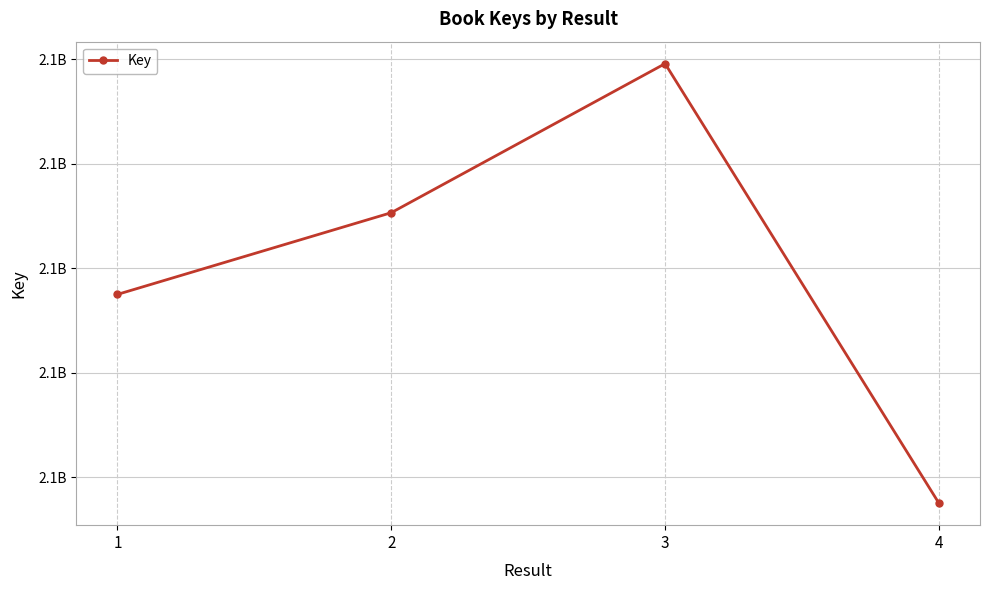

At which label is the value closest to 2137688545?

1